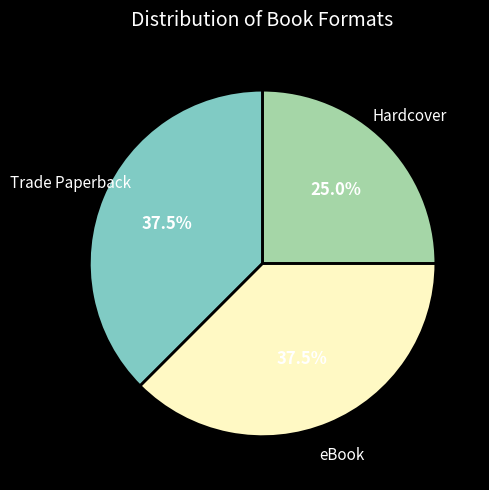

Is there a majority slice in this chart?

No